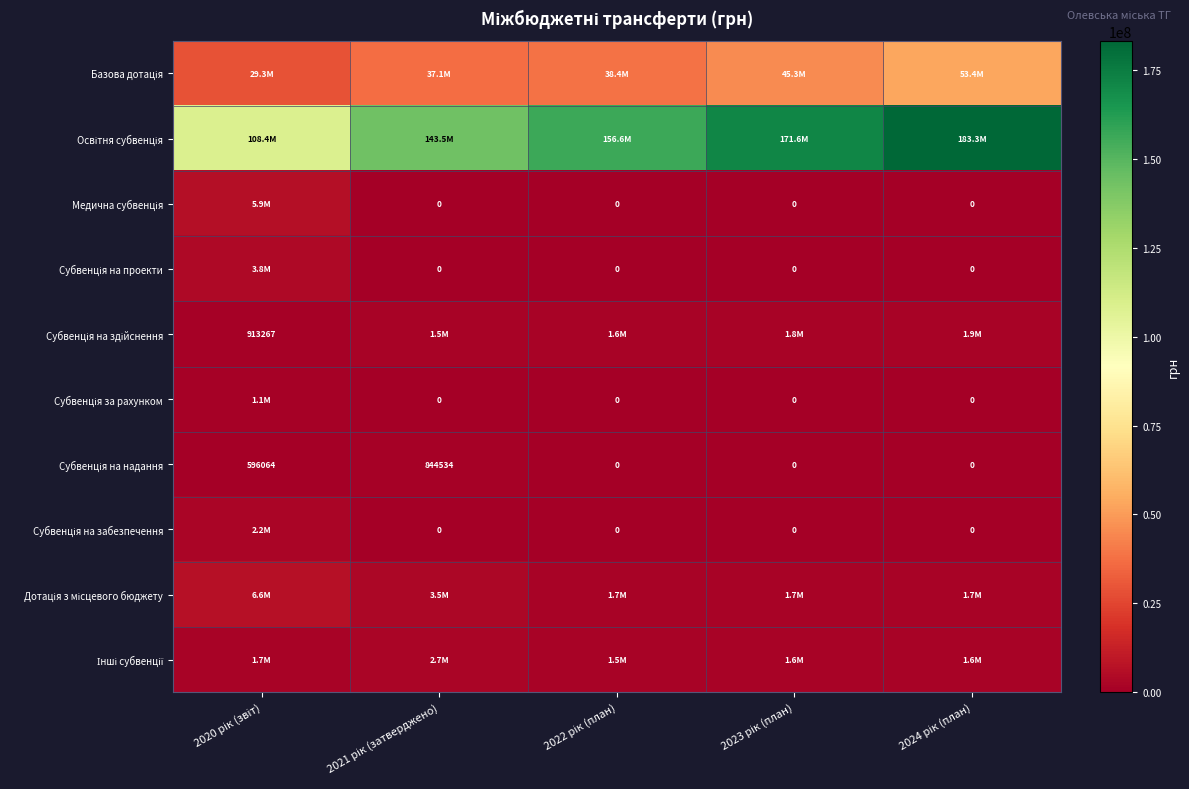

Where is Субвенція за рахунком nearest to the value 552732?

2021 рік (затверджено)